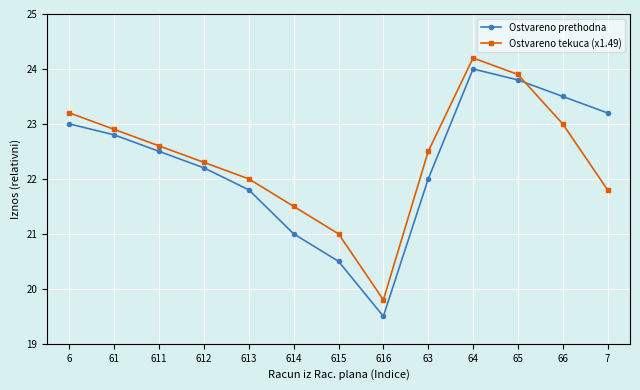

Count the number of categories in the chart.

13